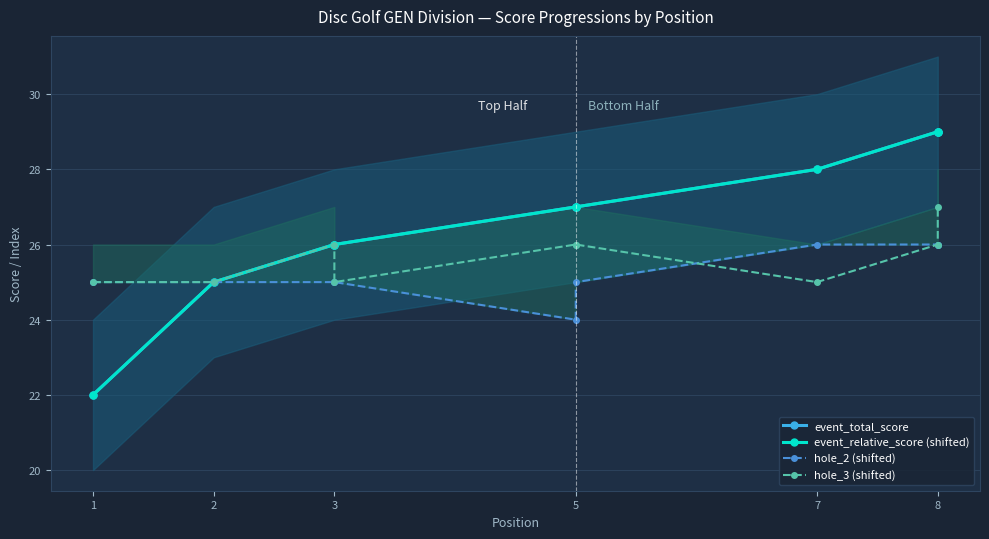

What is the difference between the maximum and second lowest values in the hole_3 (shifted) series?

2